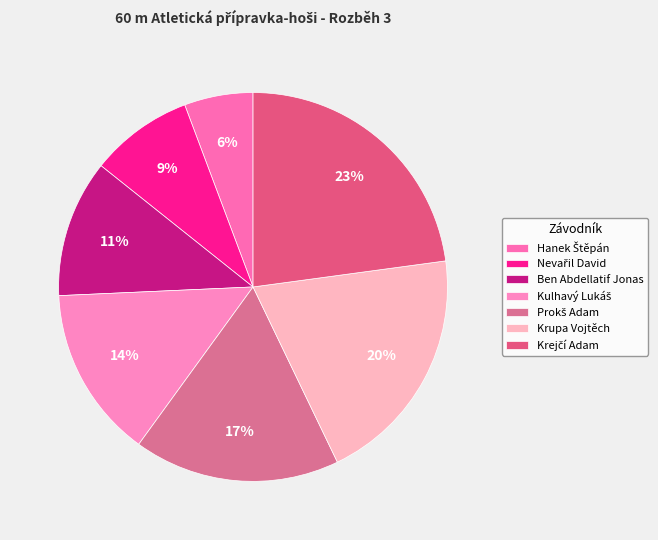

How many segments does this pie chart have?

7